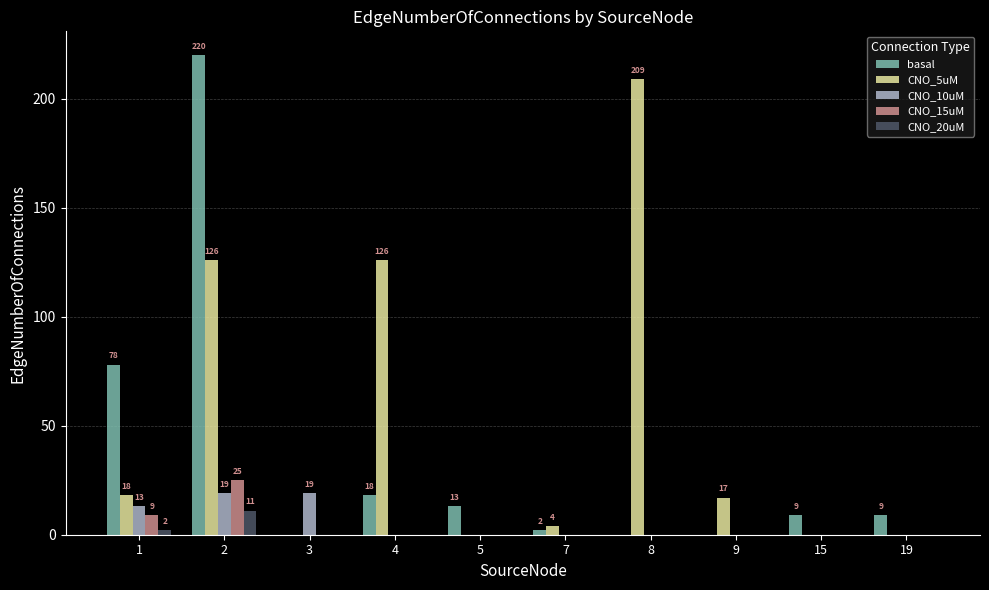

How many data points does each series have?

10